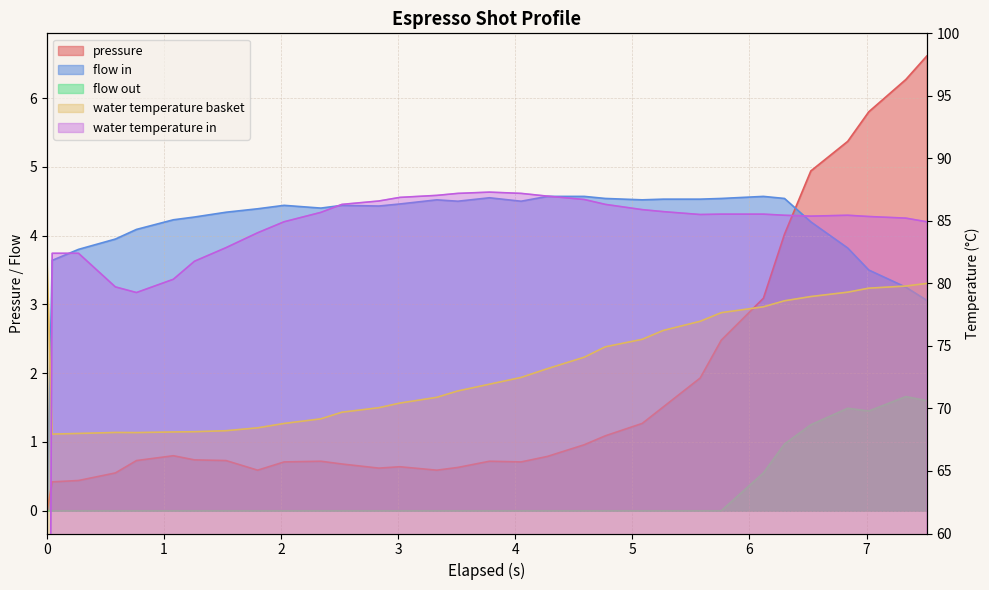

What is the approximate value of pressure at 6.524?

4.9